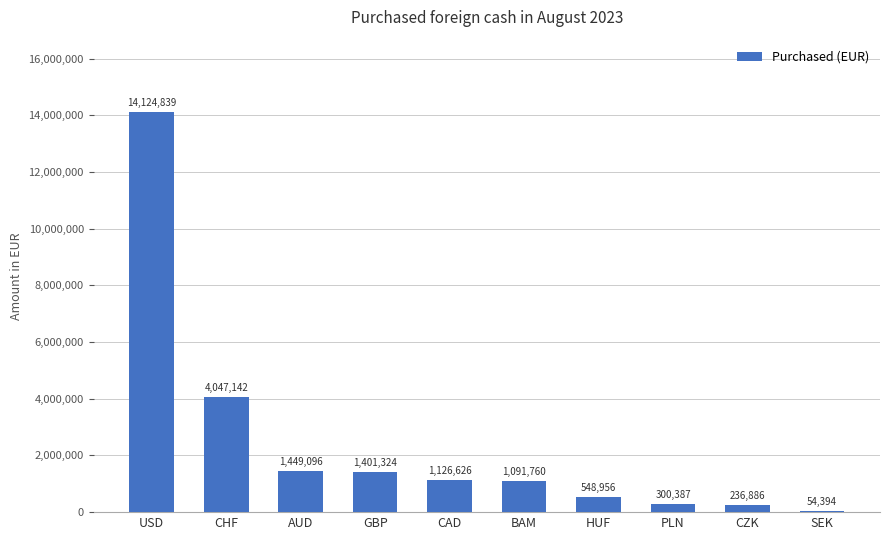

Rank the categories by value from lowest to highest.

SEK, CZK, PLN, HUF, BAM, CAD, GBP, AUD, CHF, USD